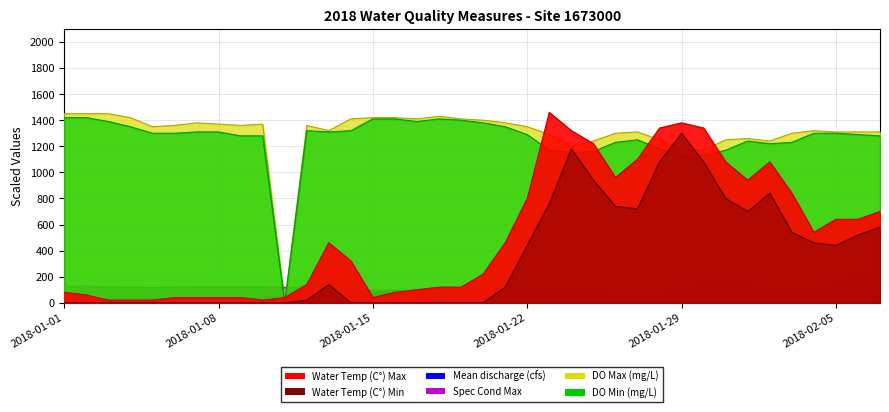

Which series has the largest total across all categories?

DO Max